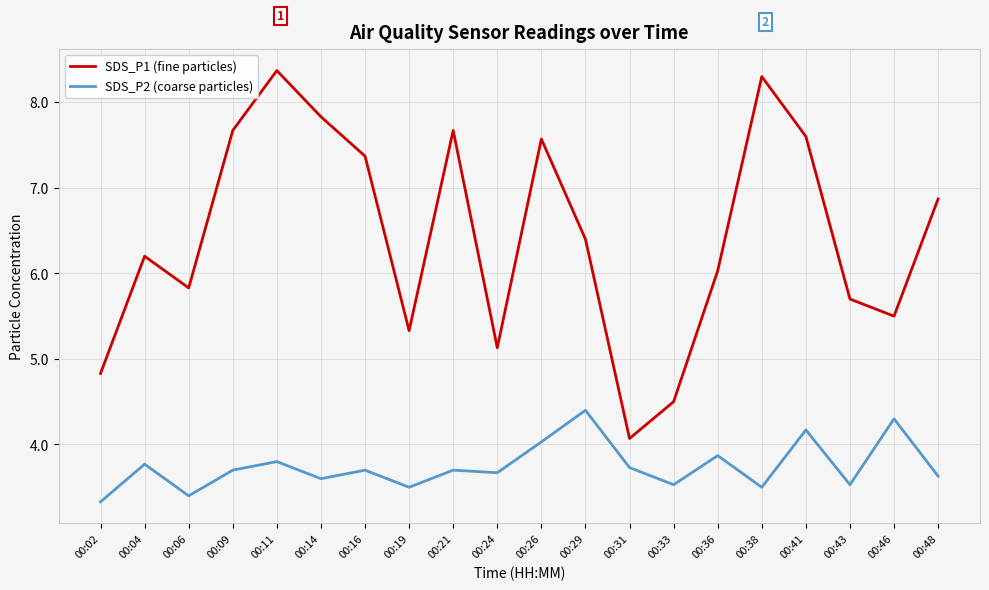

At which label does SDS_P1 (fine particles) reach its minimum?

00:31